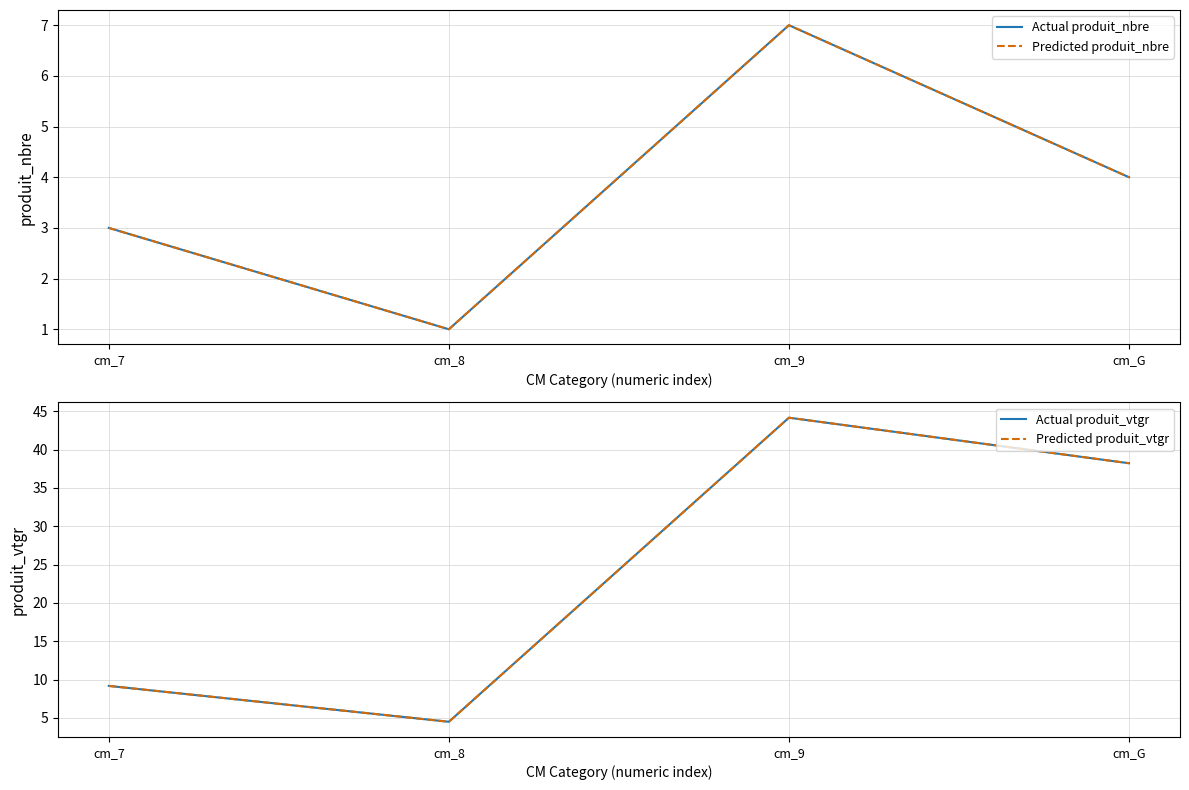

True or false: Predicted produit_vtgr and Predicted produit_nbre intersect in this chart.

False